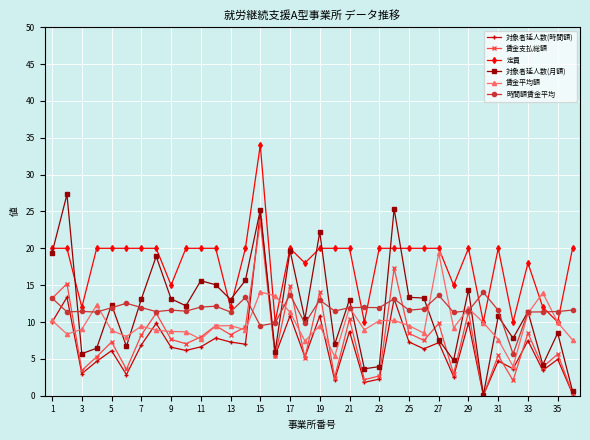

What is the value of the 対象者延人数(月額) point at the 11th from the left?

15.6